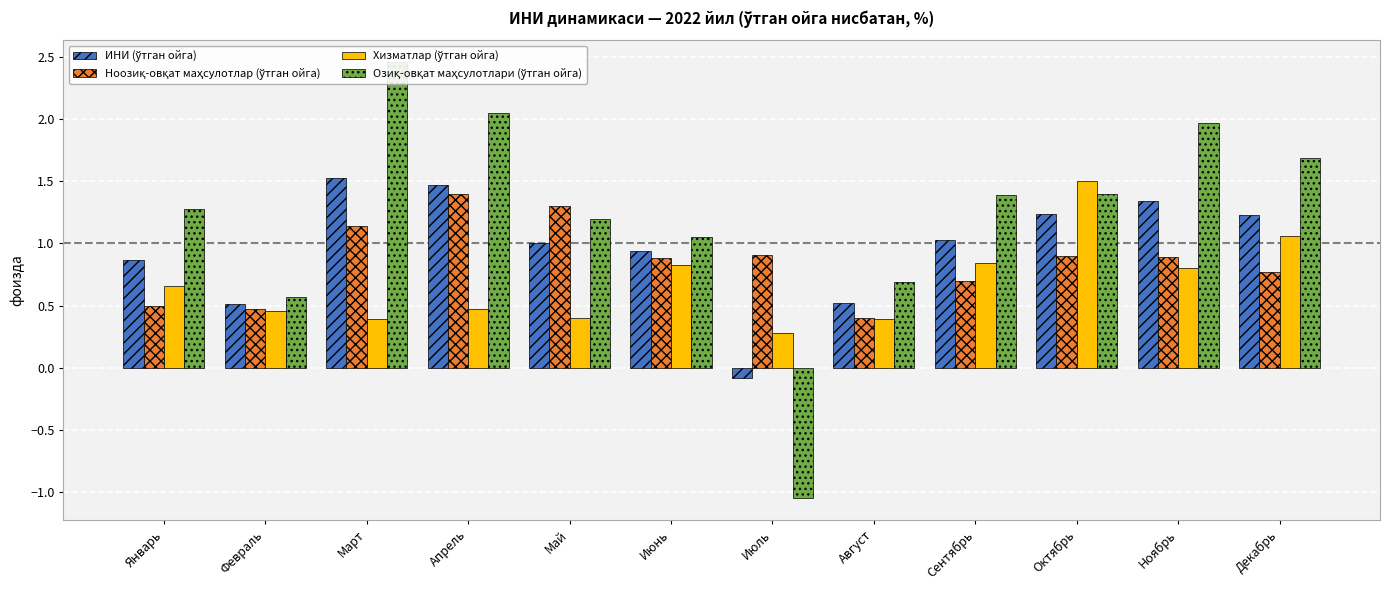

At which category is the sum across all series the highest?

Март